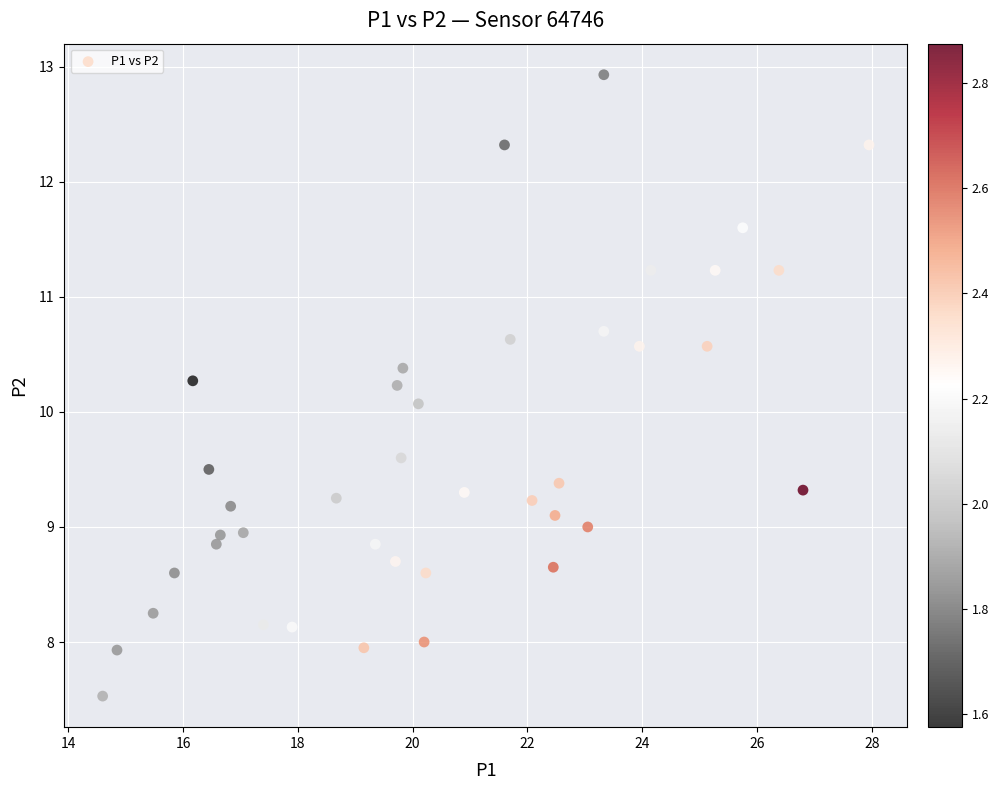

What Y value in the scatter plot is closest to 10?

10.1